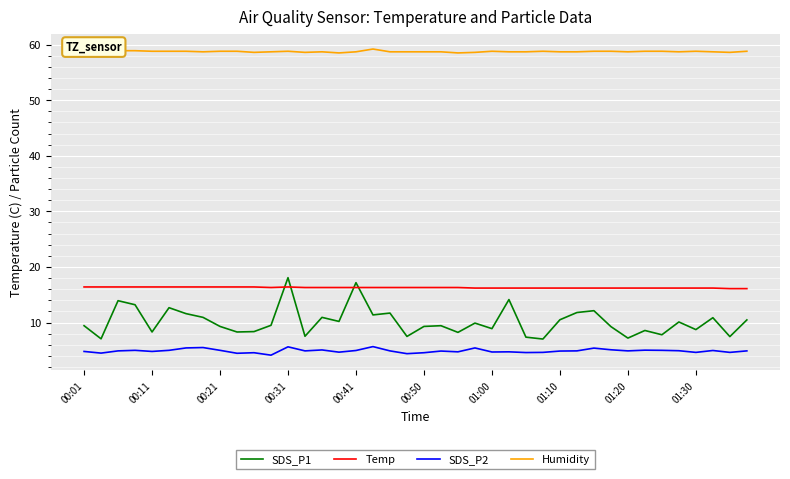

What is the maximum value shown in the chart?

59.2